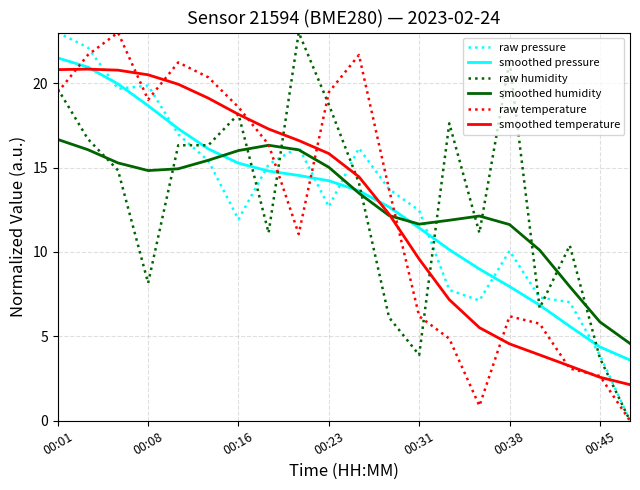

How many values in the smoothed pressure series are below 14?

10